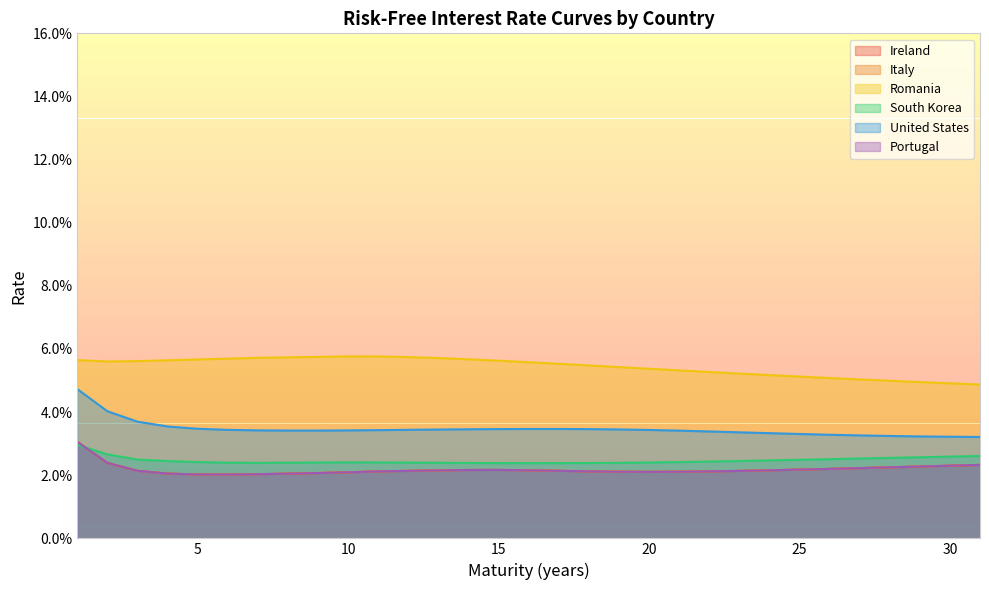

Count the South Korea values in the range 0 to 1.

31